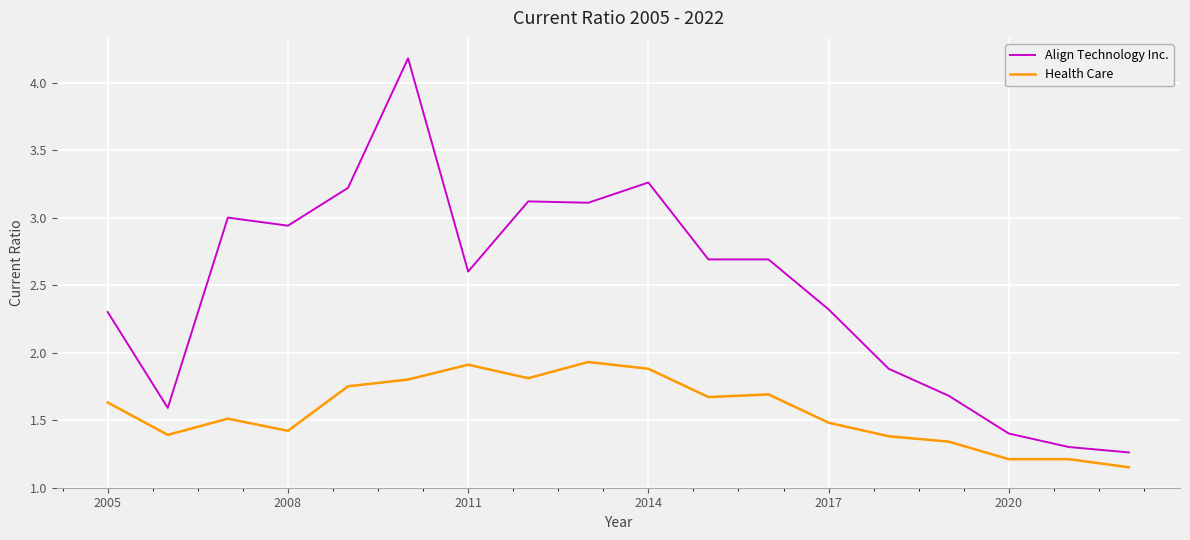

Which series has the largest total across all categories?

Align Technology Inc.